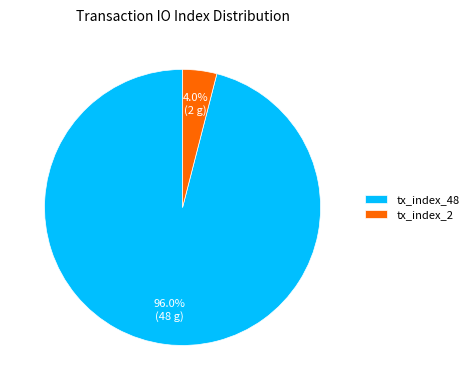

Count the number of slices in the pie.

2